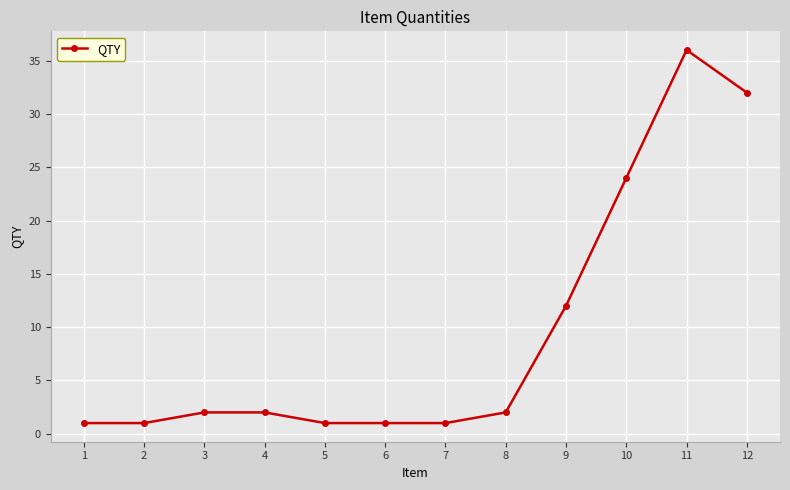

What is the value of the 2nd point from the left?

1